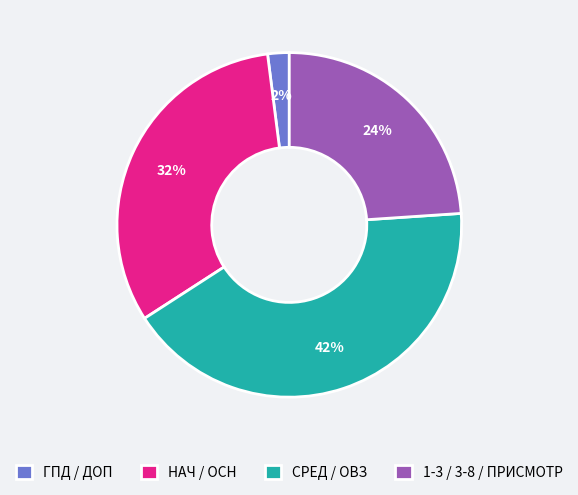

Is there a majority slice in this chart?

No